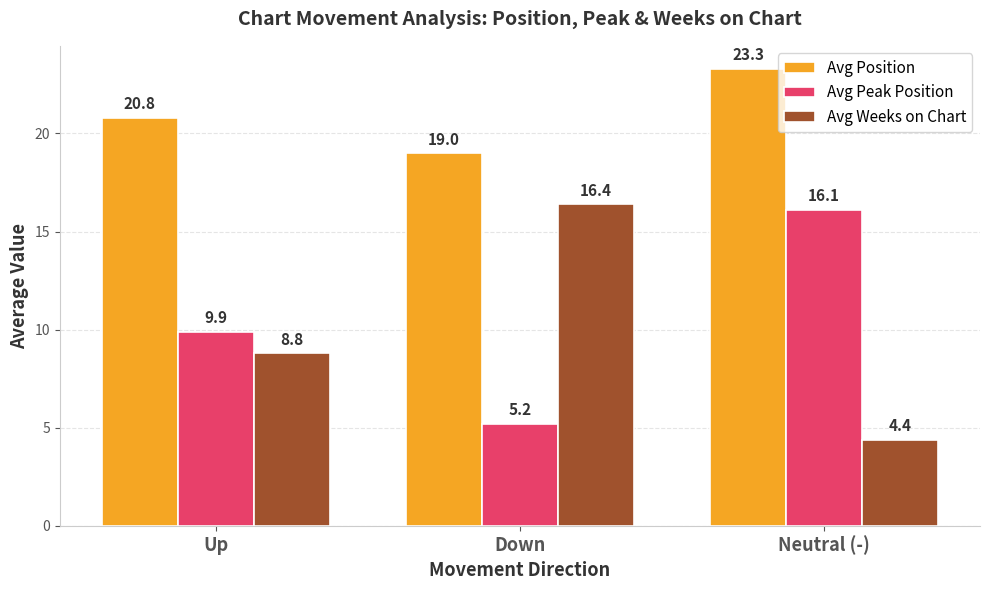

Which series has the largest total across all categories?

Avg Position